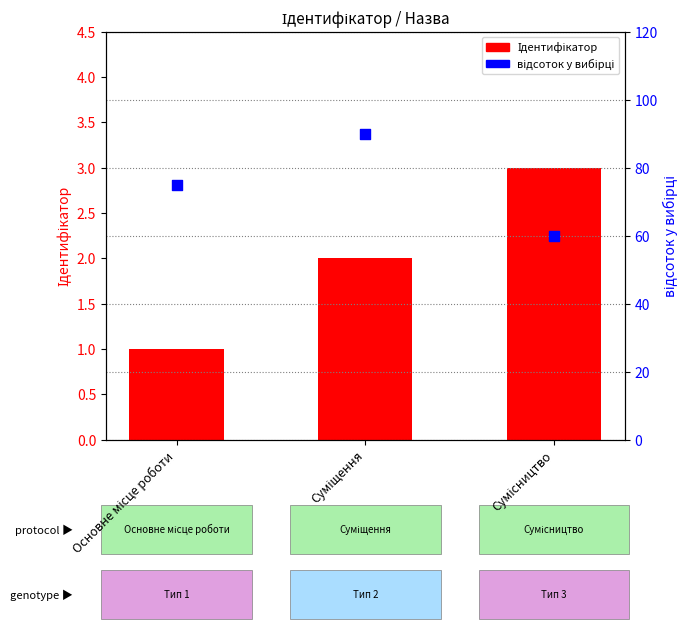

What is the total value across all series at Сумісництво?

63